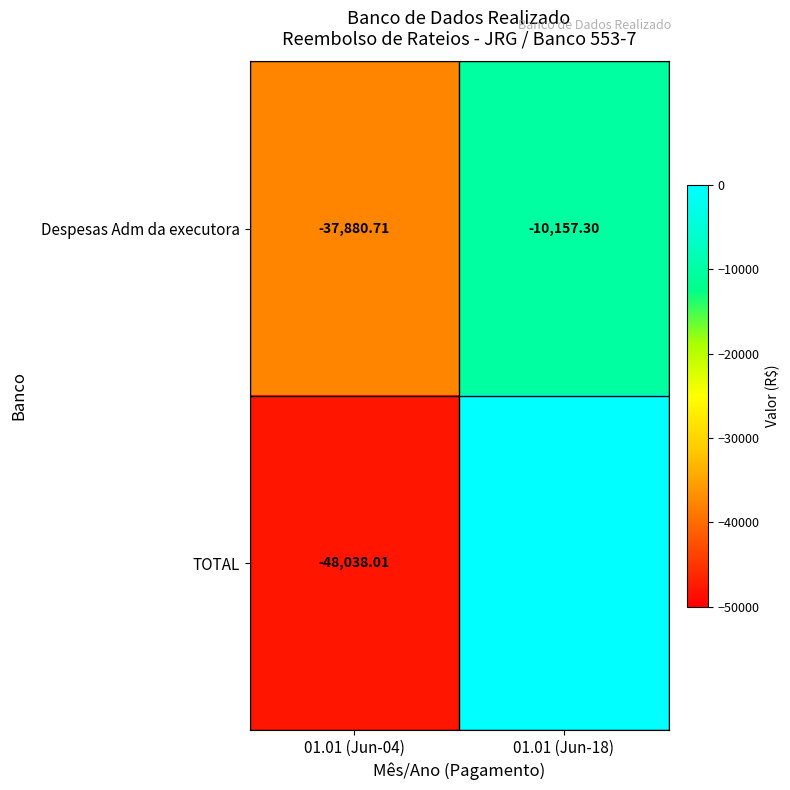

At 01.01 (Jun-04), list the series in order from largest to smallest.

Despesas Adm da executora, TOTAL